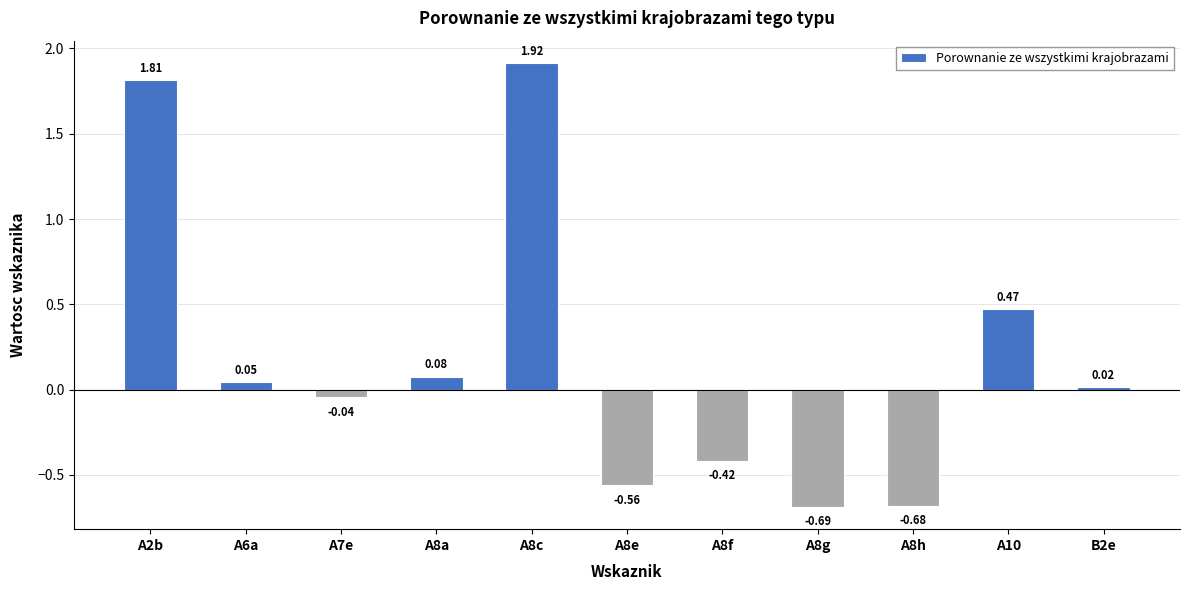

What is the change in value from A8a to A10?

+0.4